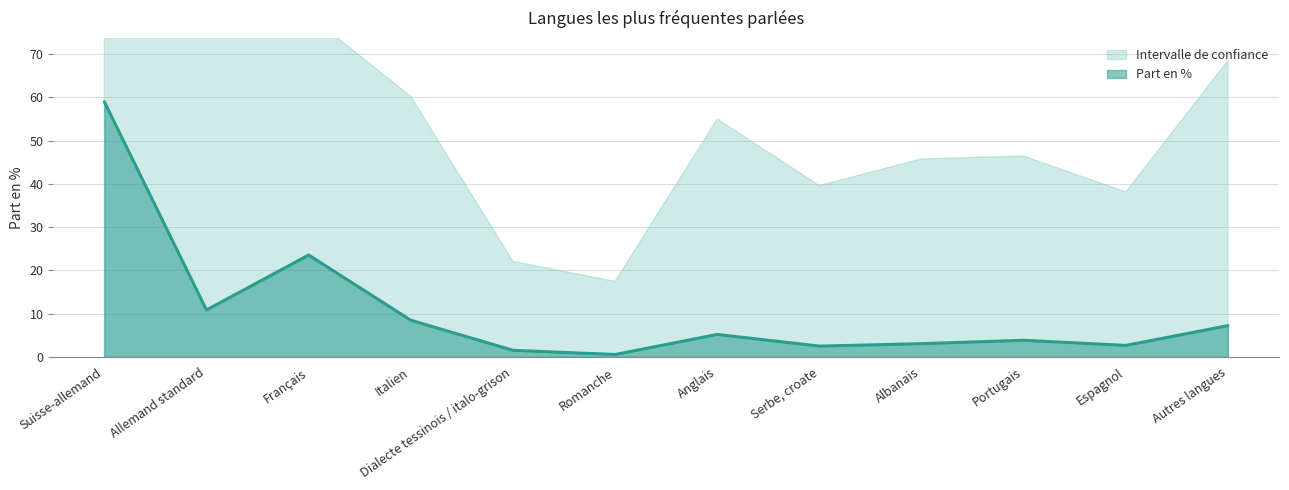

What is the difference between the maximum and second lowest values?

57.4